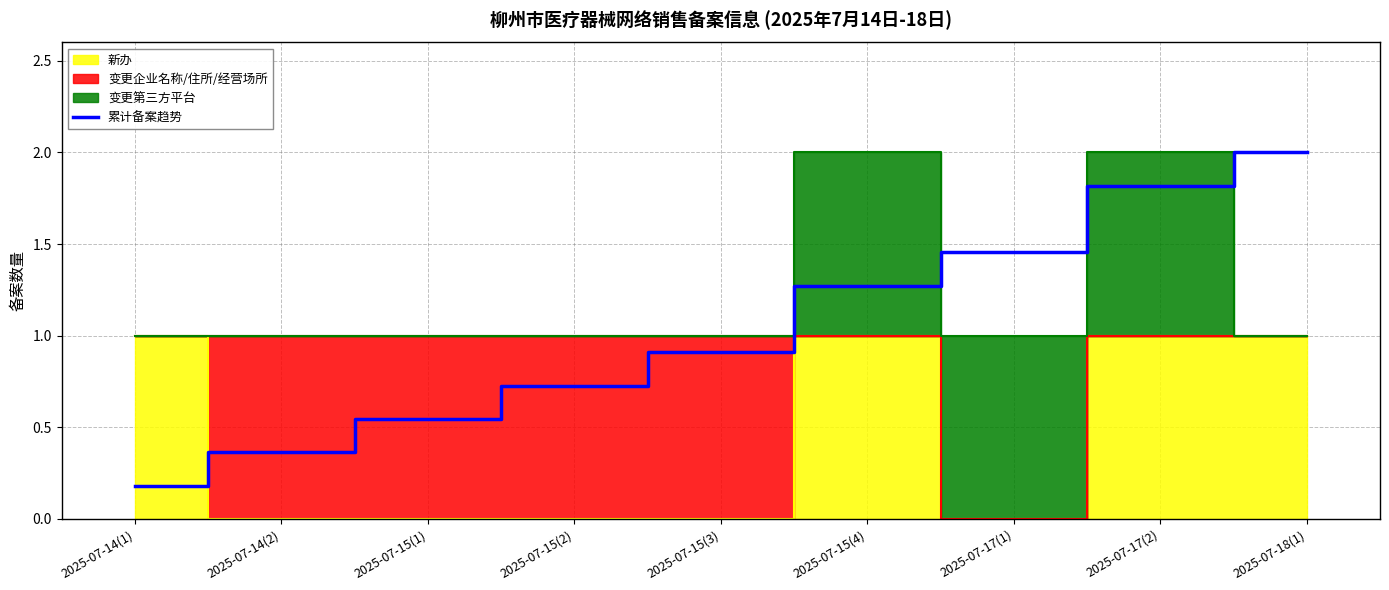

How many categories are shown in the chart?

9